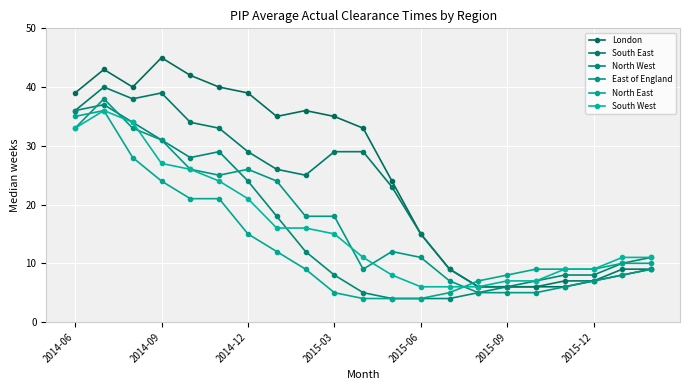

What is the difference between the maximum and minimum values in the North West series?

33